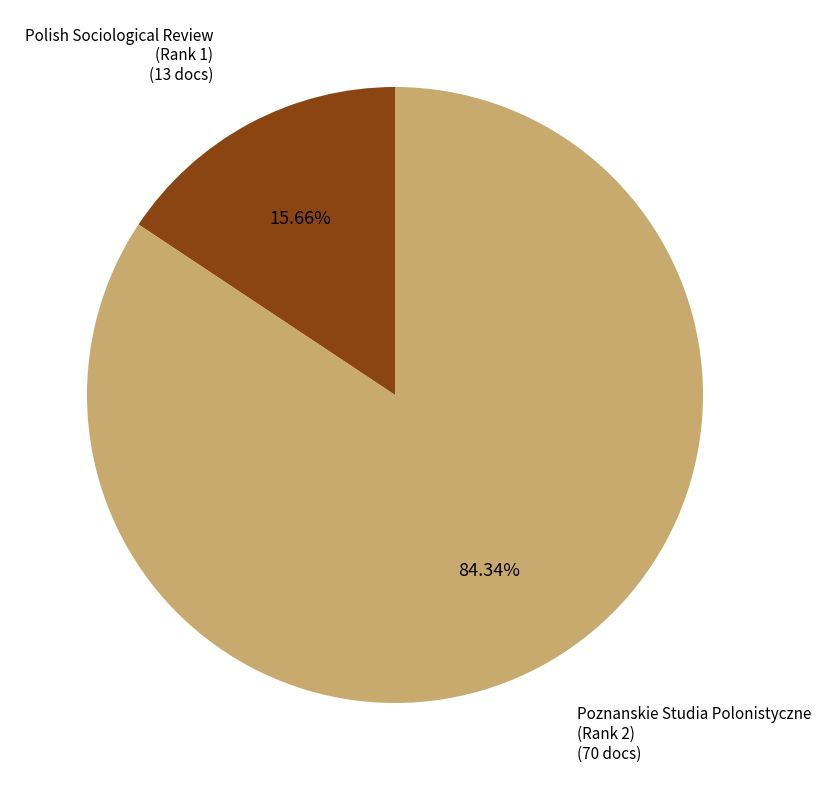

Which category has the biggest portion of the pie?

Poznanskie Studia Polonistyczne (Rank 2)